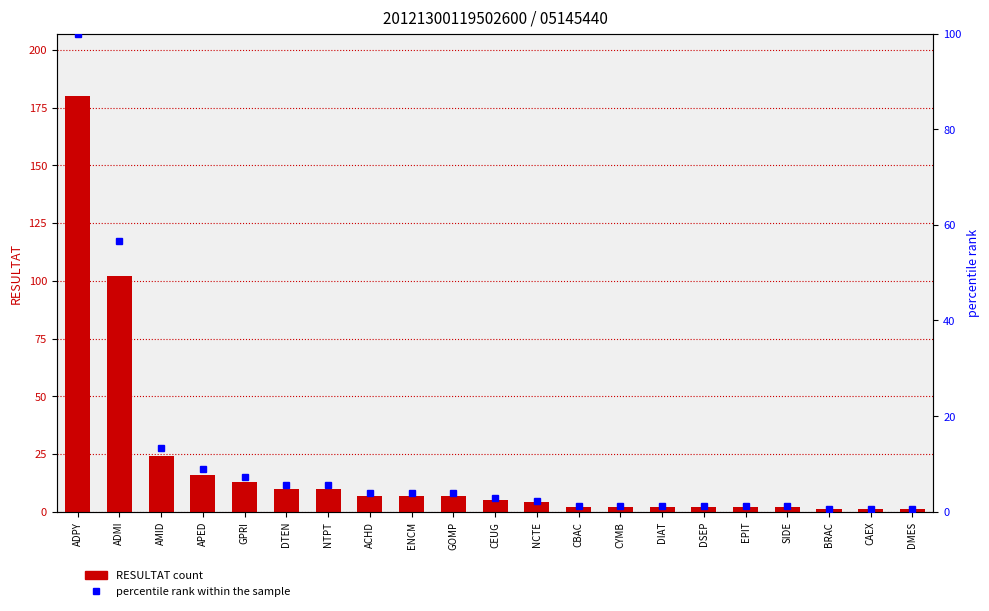

Which category has the highest value in the RESULTAT series?

ADPY